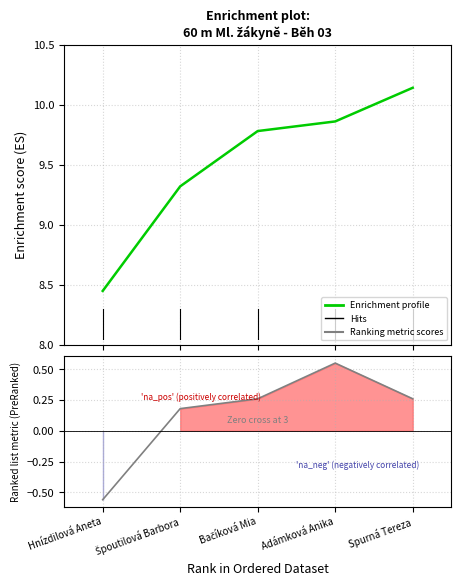

True or false: Výkon and PB intersect in this chart.

False